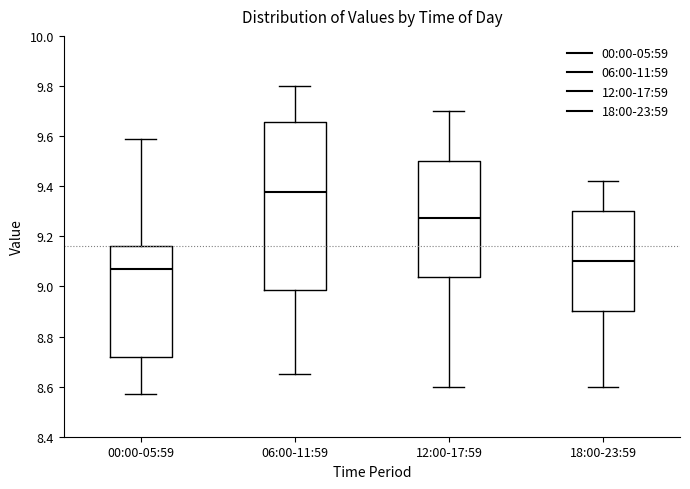

Reading left to right, read every box against the y-axis: the position of its median line, the range the box covers, and the ends of its whiskers. The values are not printed on the chart, so give them approximately, as read against the axis.

00:00-05:59: median 9.08, box 8.72 to 9.16, whiskers 8.58 to 9.60
06:00-11:59: median 9.38, box 8.98 to 9.66, whiskers 8.66 to 9.80
12:00-17:59: median 9.28, box 9.04 to 9.50, whiskers 8.60 to 9.70
18:00-23:59: median 9.10, box 8.90 to 9.30, whiskers 8.60 to 9.42